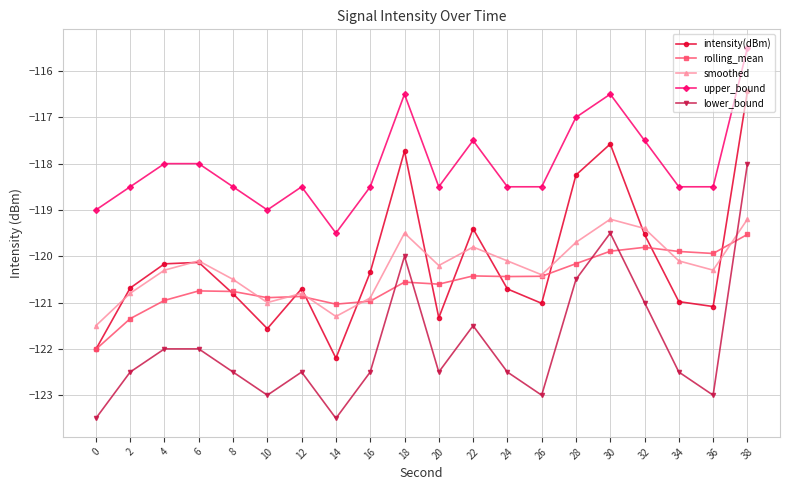

What is the value of the smoothed point at the 12th from the left?

-119.8